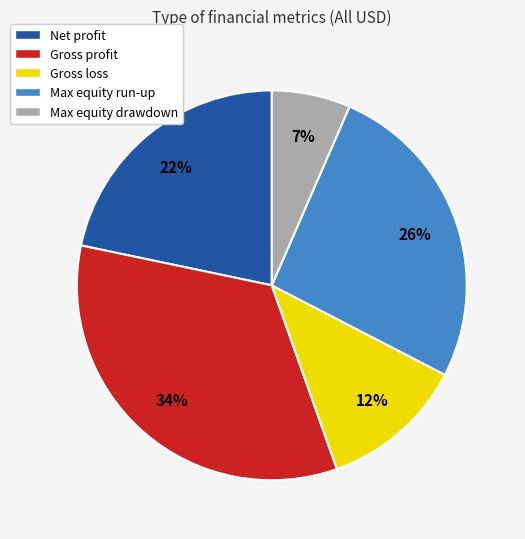

Is there a majority slice in this chart?

No